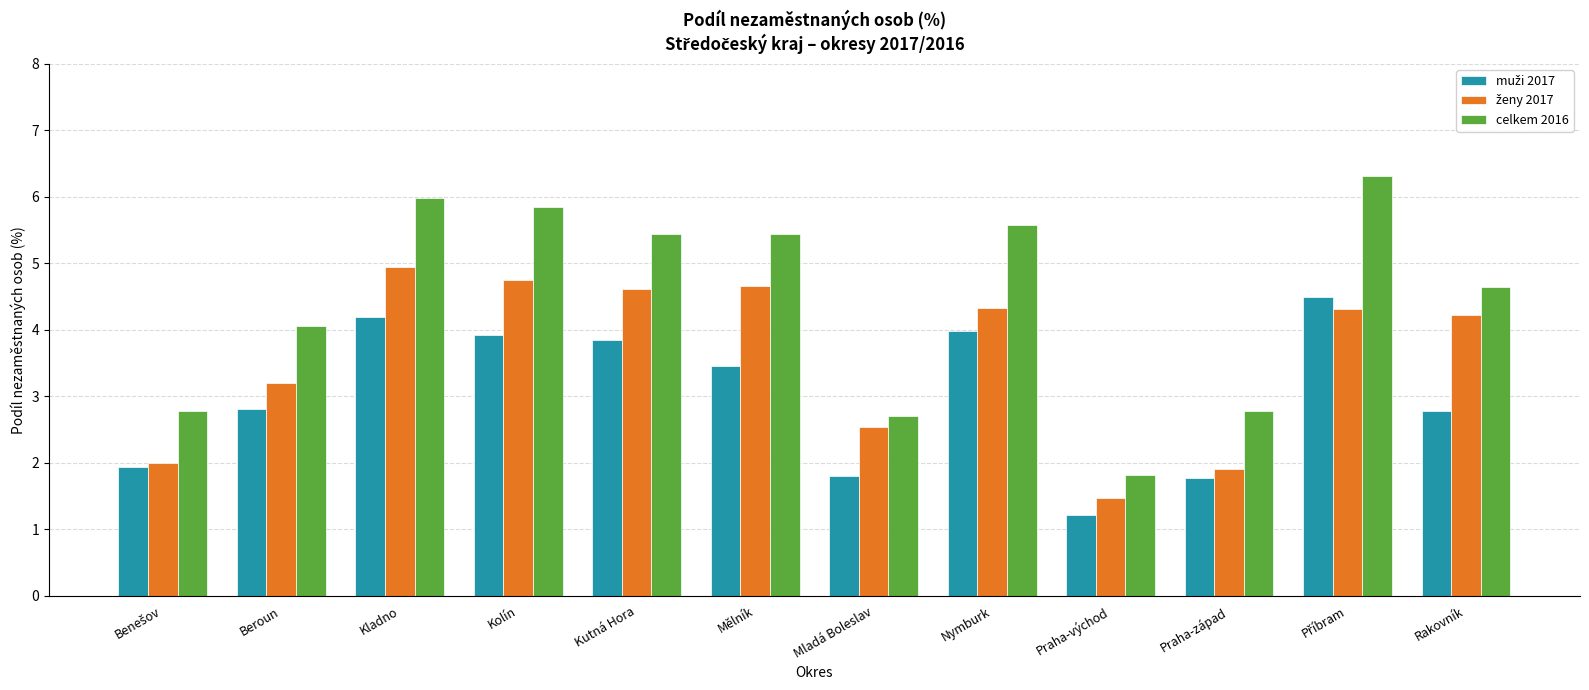

What is the approximate value of celkem 2016 at Mělník?

5.4